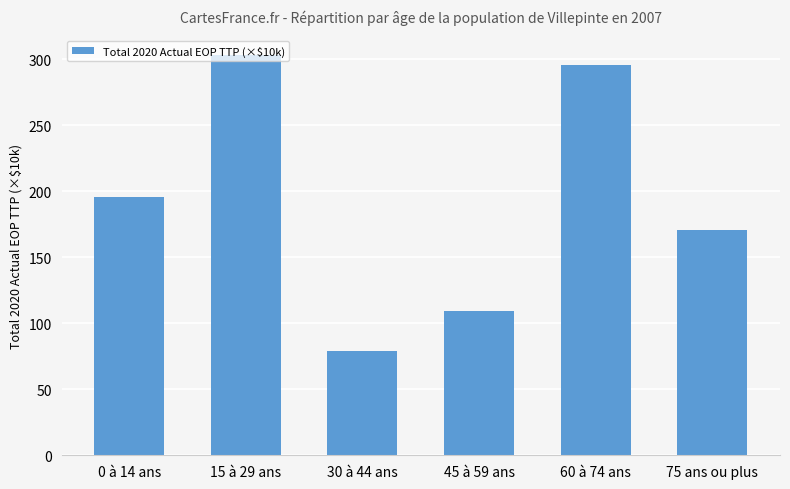

Which has a higher value, 15 à 29 ans or 30 à 44 ans?

15 à 29 ans